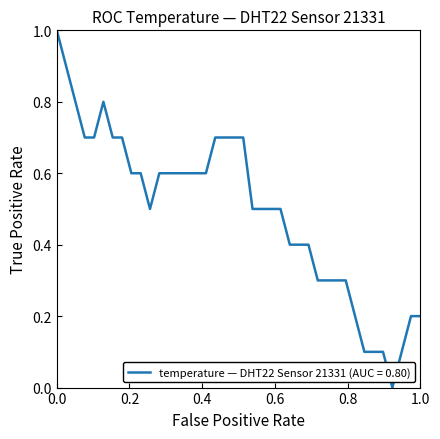

What is the difference between the maximum and minimum values?

1.0